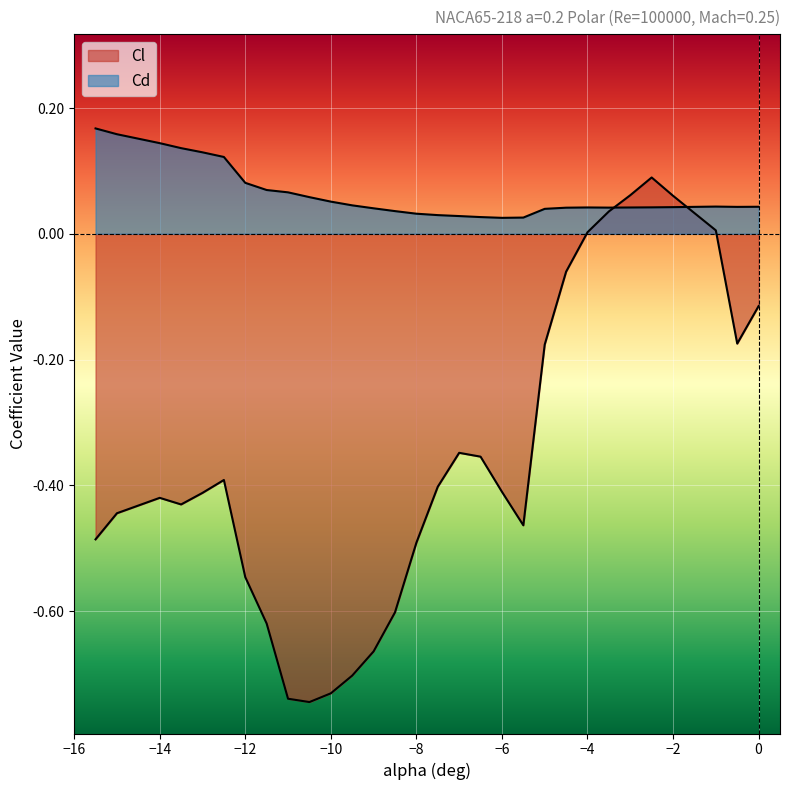

Which has a higher value, -9 or -0.5?

-0.5